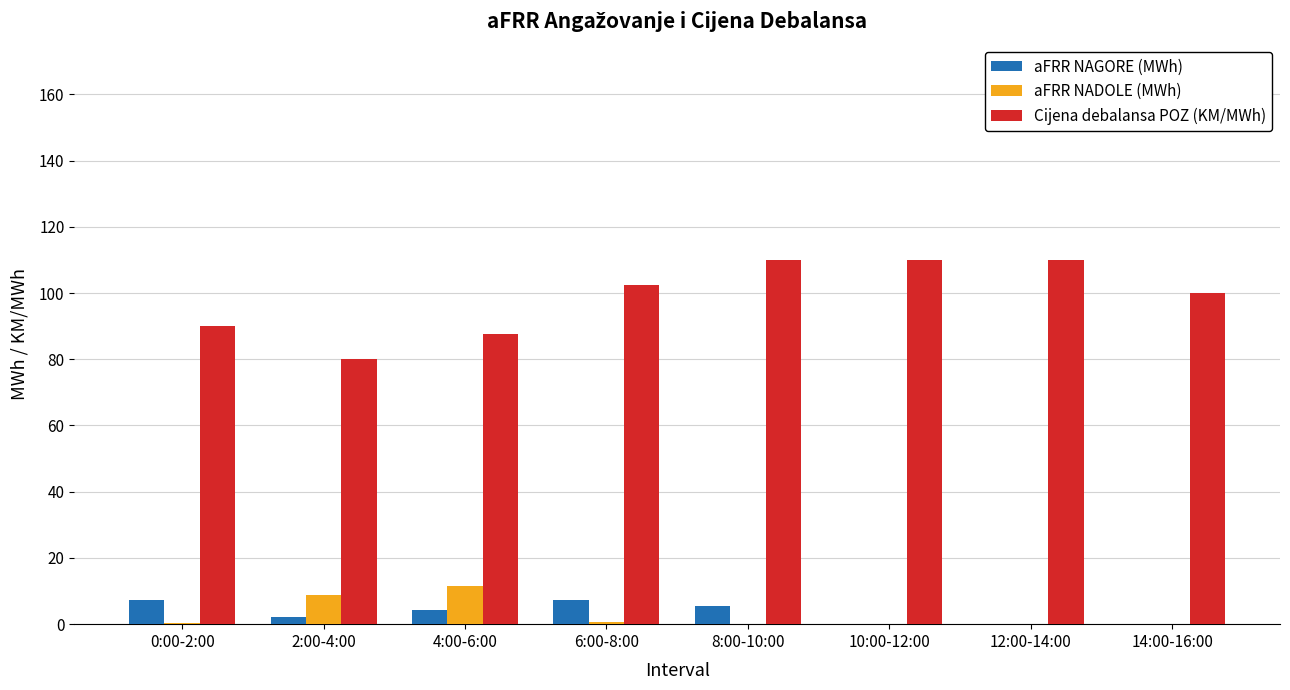

What are all the series names shown in the legend?

aFRR NAGORE (MWh), aFRR NADOLE (MWh), Cijena debalansa POZ (KM/MWh)